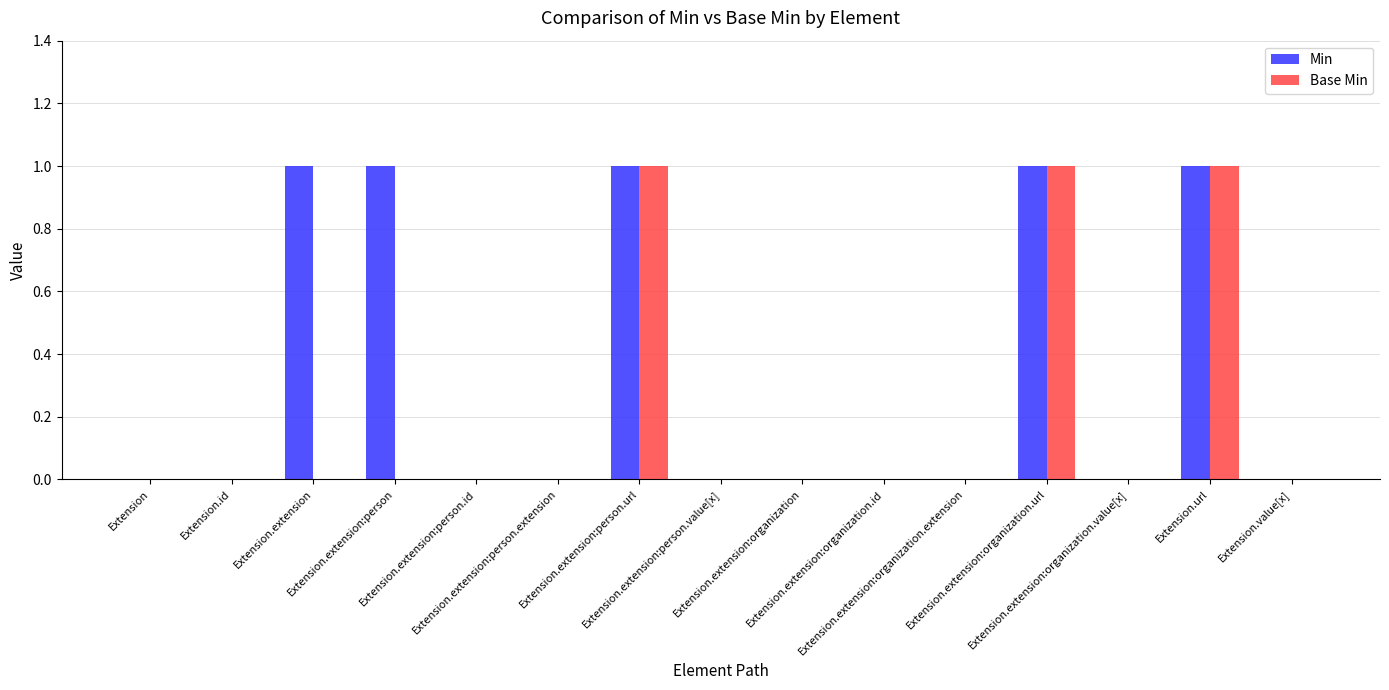

What is the greatest value displayed?

1